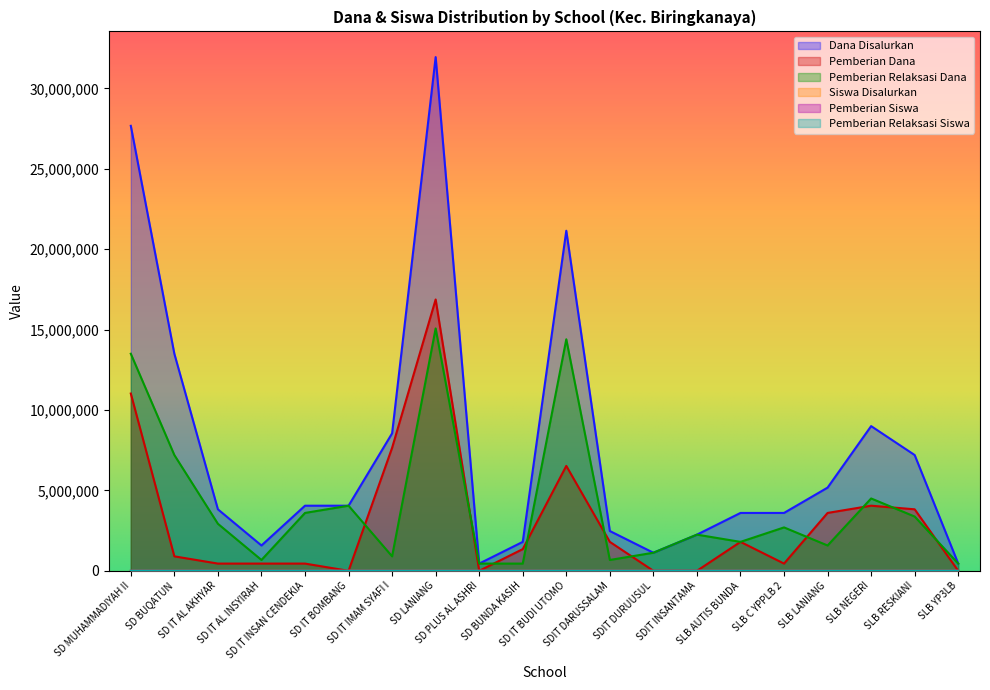

Which category has the highest value across all series?

SD LANIANG